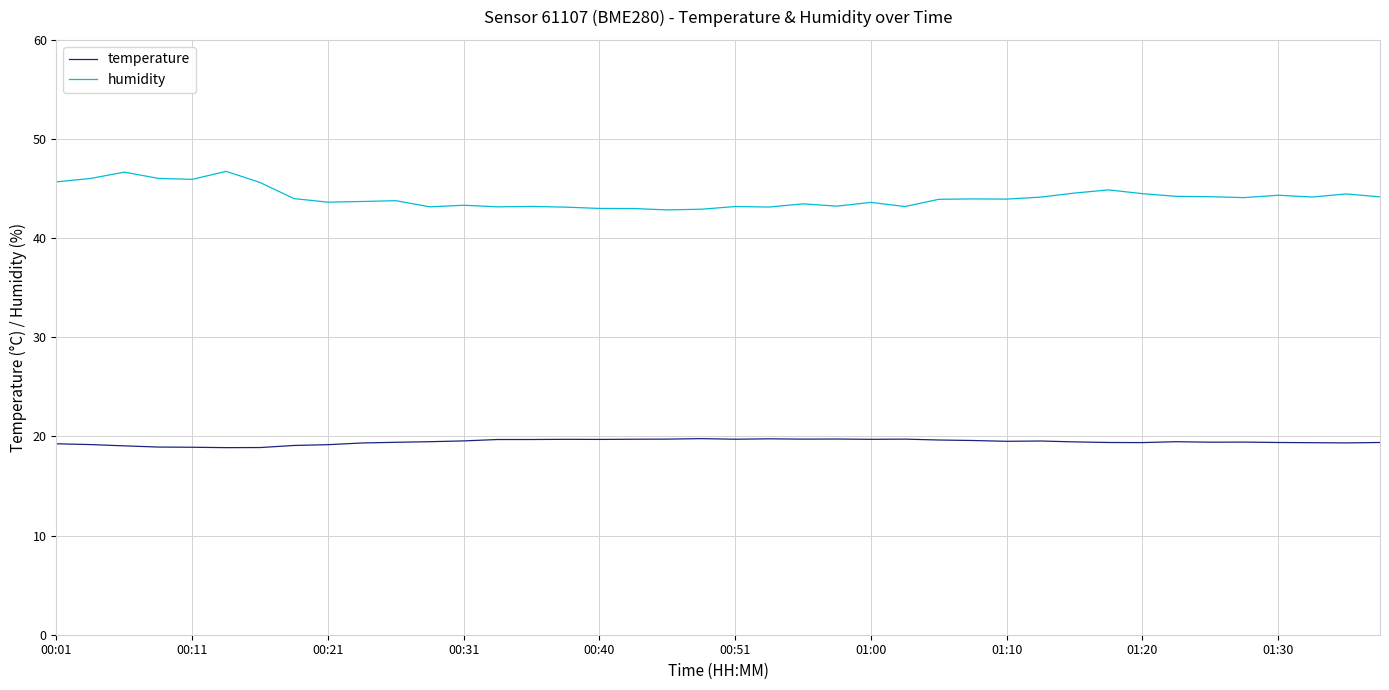

True or false: temperature and humidity intersect in this chart.

False